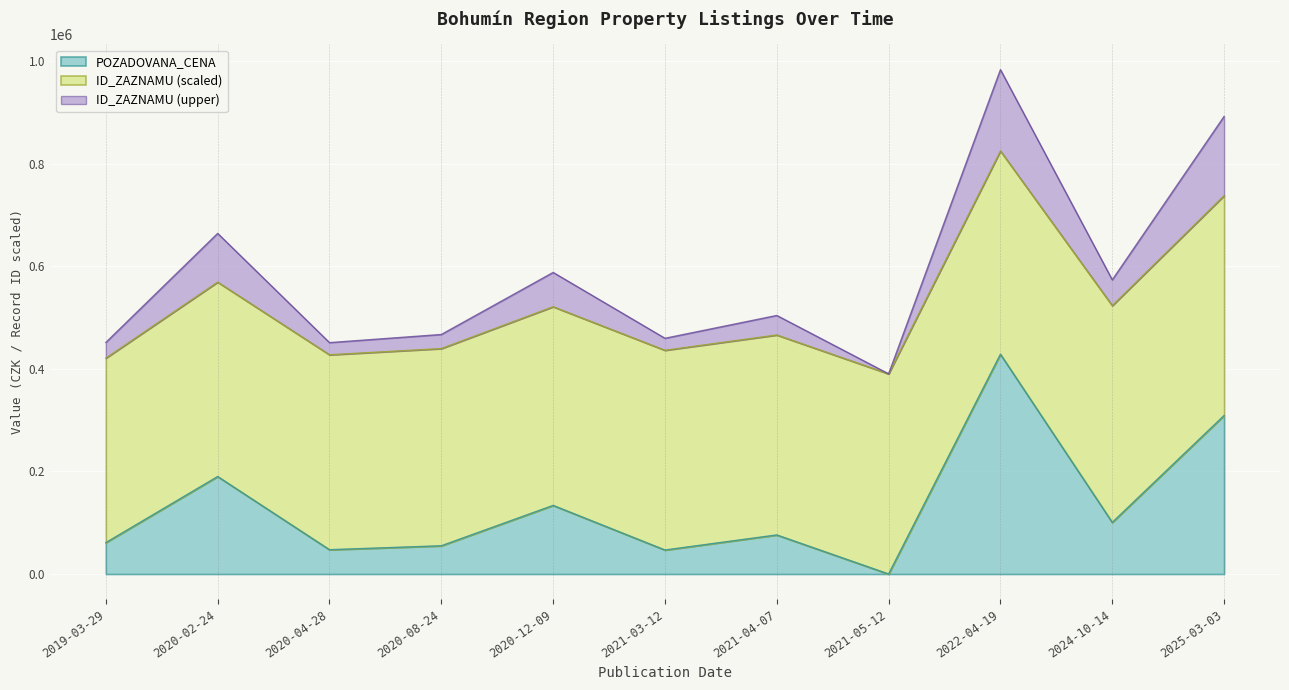

What is the difference between the second highest and second lowest values?

262230